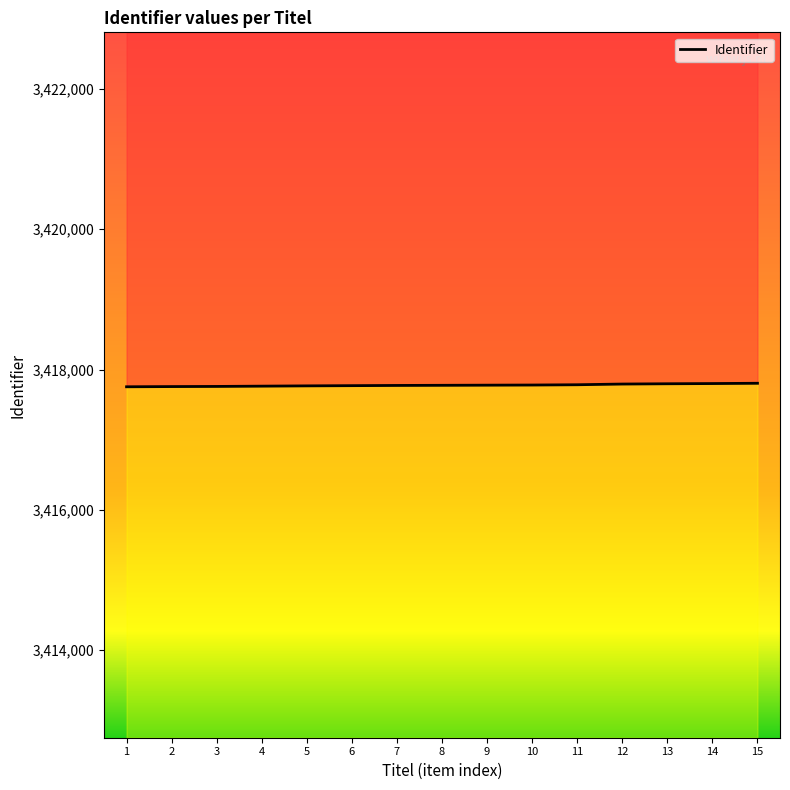

The chart shows a value of 5839945 at 1. True or false?

False